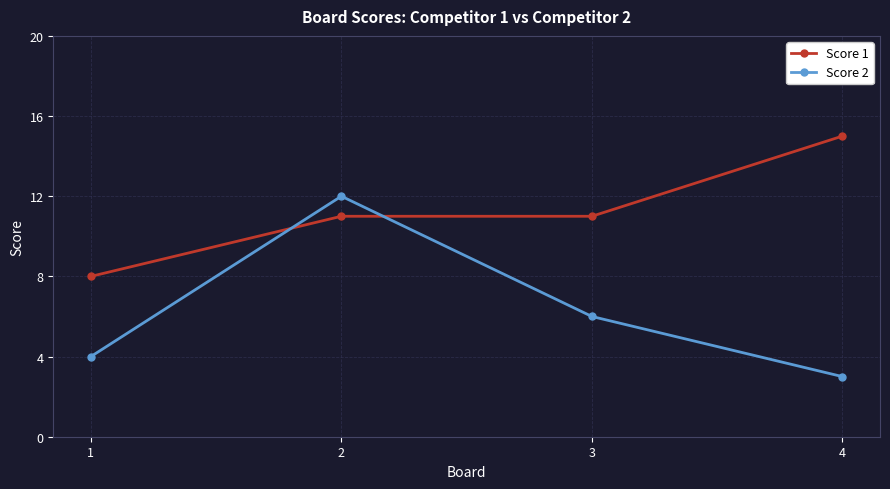

Where do Score 2 and Score 1 first cross each other?

1 and 2